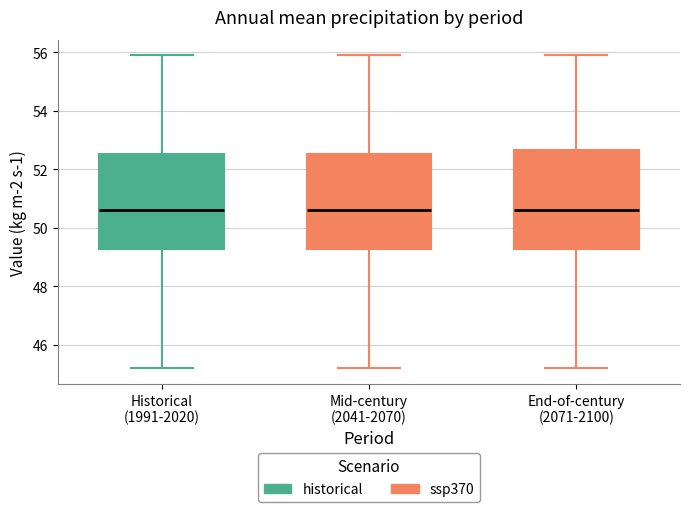

Reading left to right, transcribe this box plot: for each box, give where its median line is, the range the box spans, and where its two whiskers end, as read against the y-axis. The values are not printed on the chart, so give them approximately, as read against the axis.

Historical (1991-2020): median 50.6, box 49.2 to 52.6, whiskers 45.2 to 56.0
Mid-century (2041-2070): median 50.6, box 49.2 to 52.6, whiskers 45.2 to 56.0
End-of-century (2071-2100): median 50.6, box 49.2 to 52.6, whiskers 45.2 to 56.0